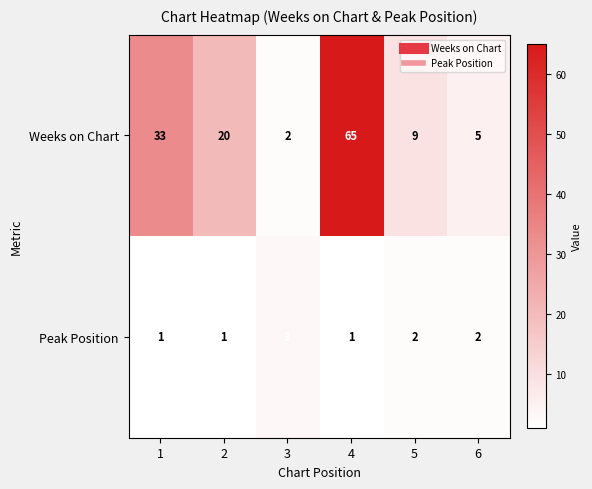

List the series in order of their overall mean, lowest first.

Peak Position, Weeks on Chart